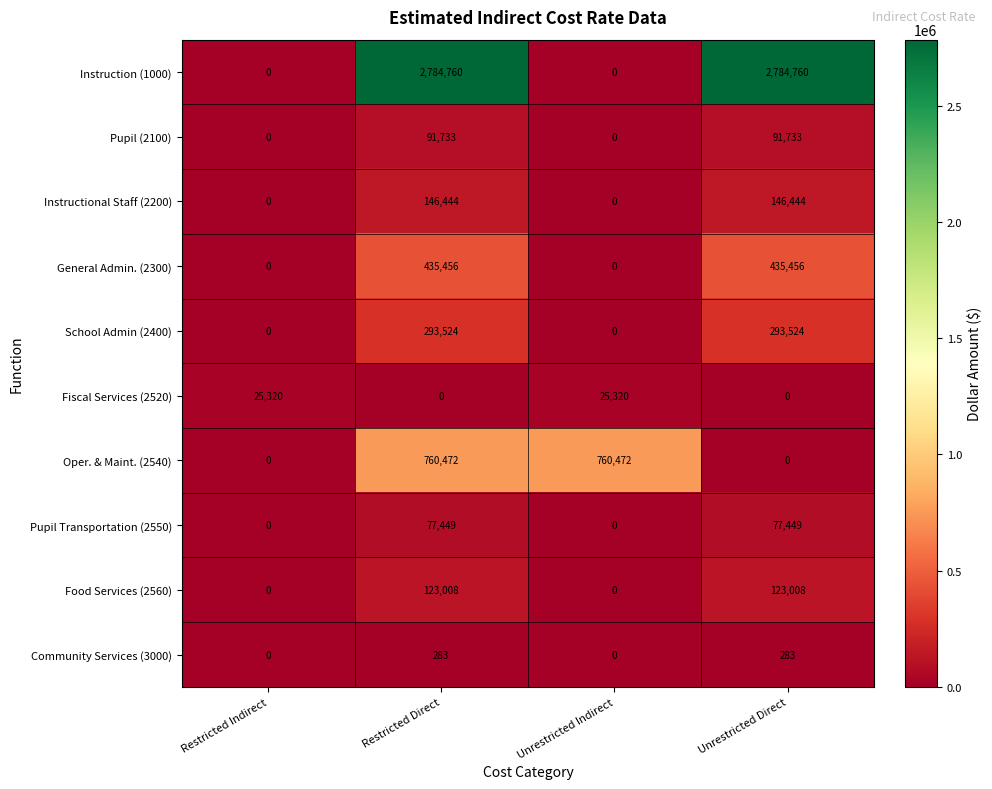

What is the maximum value shown in the chart?

2784760